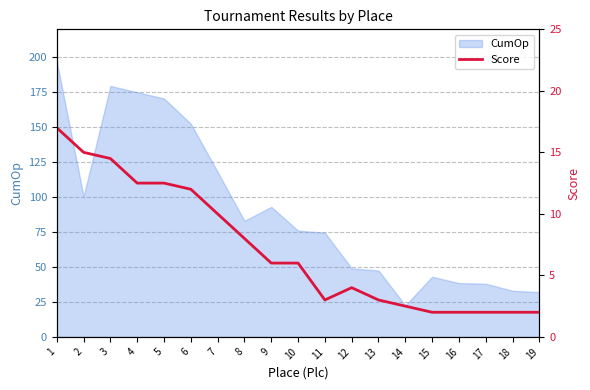

What is the minimum value for CumOp?

22.5